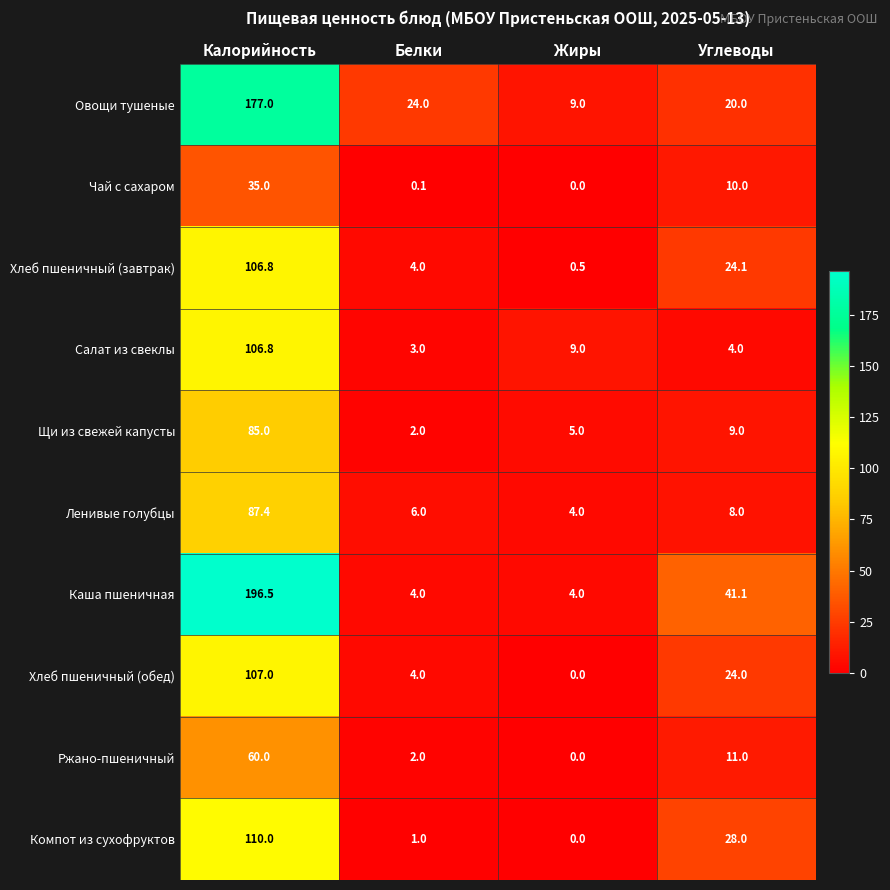

What is the total value across all series at Углеводы?

179.2